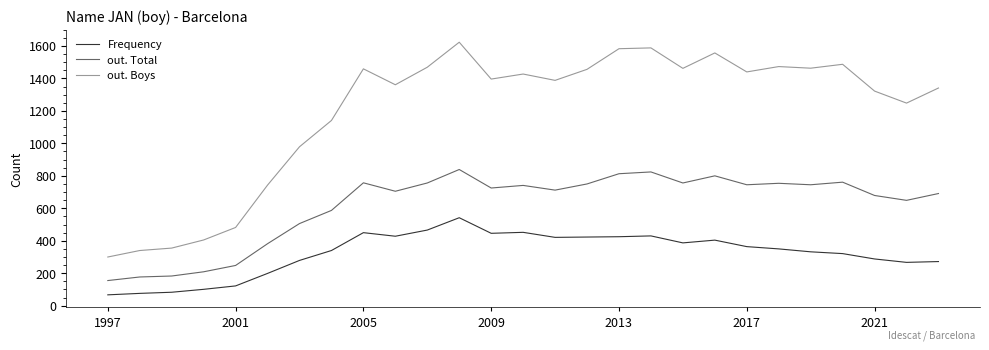

Which series has the largest range (max minus min)?

out. Boys